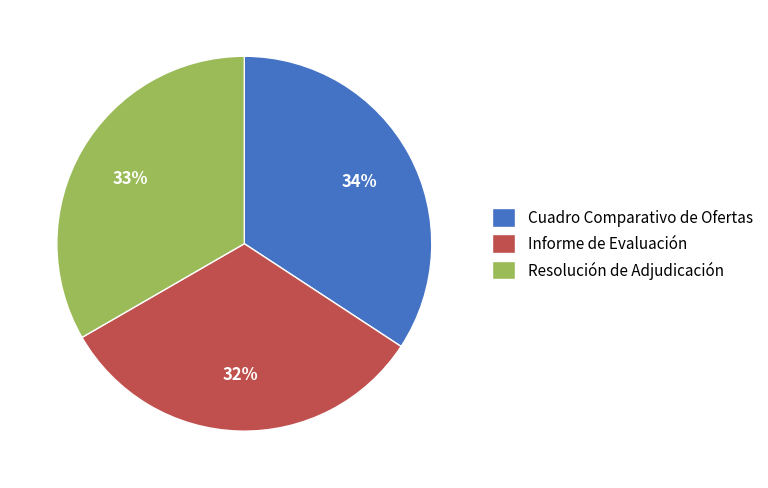

What is the smallest slice in the pie chart?

Informe de Evaluación